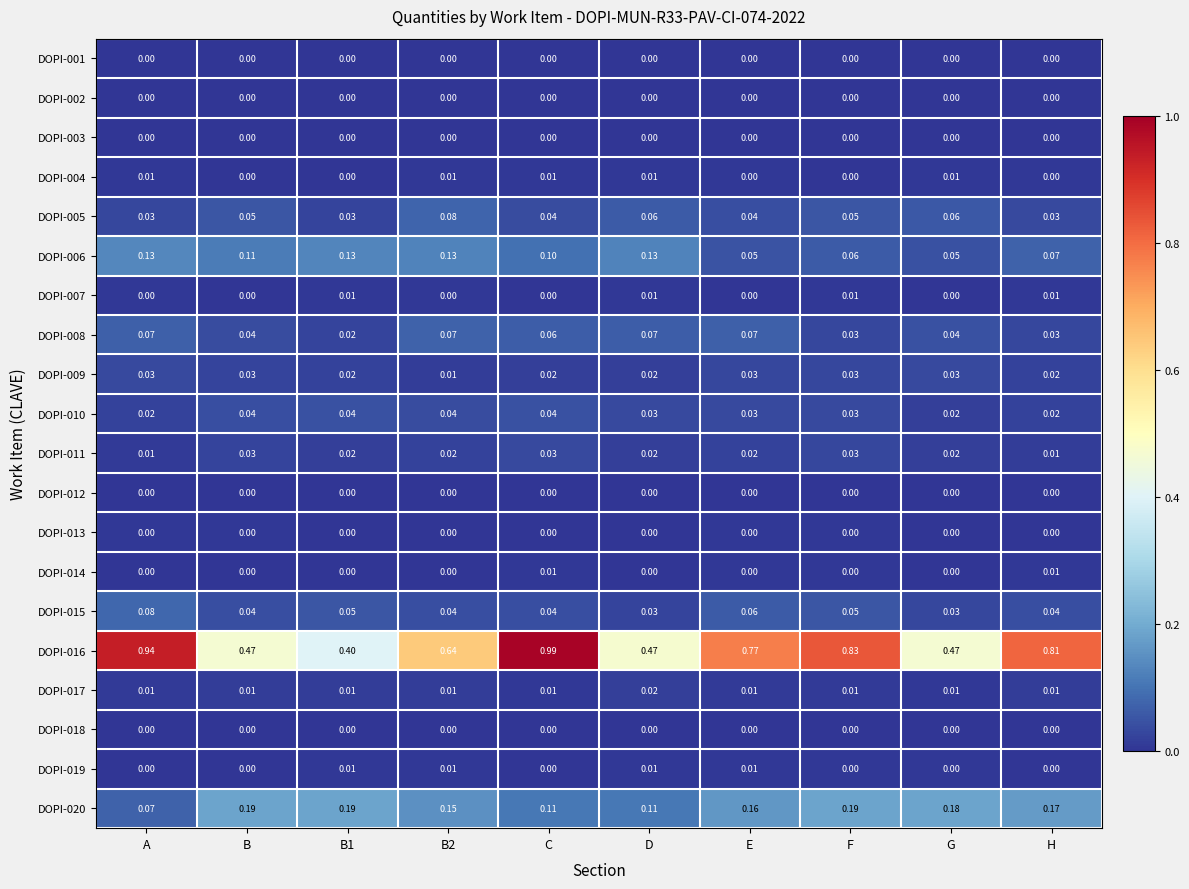

Is the value of DOPI-005 at B2 greater than the value of DOPI-018 at D?

Yes